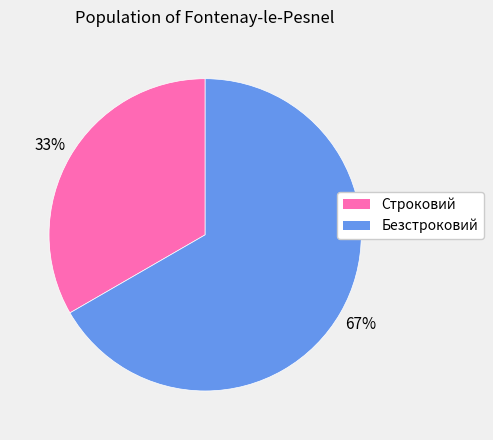

To the nearest percent, what is the average slice percentage?

50%